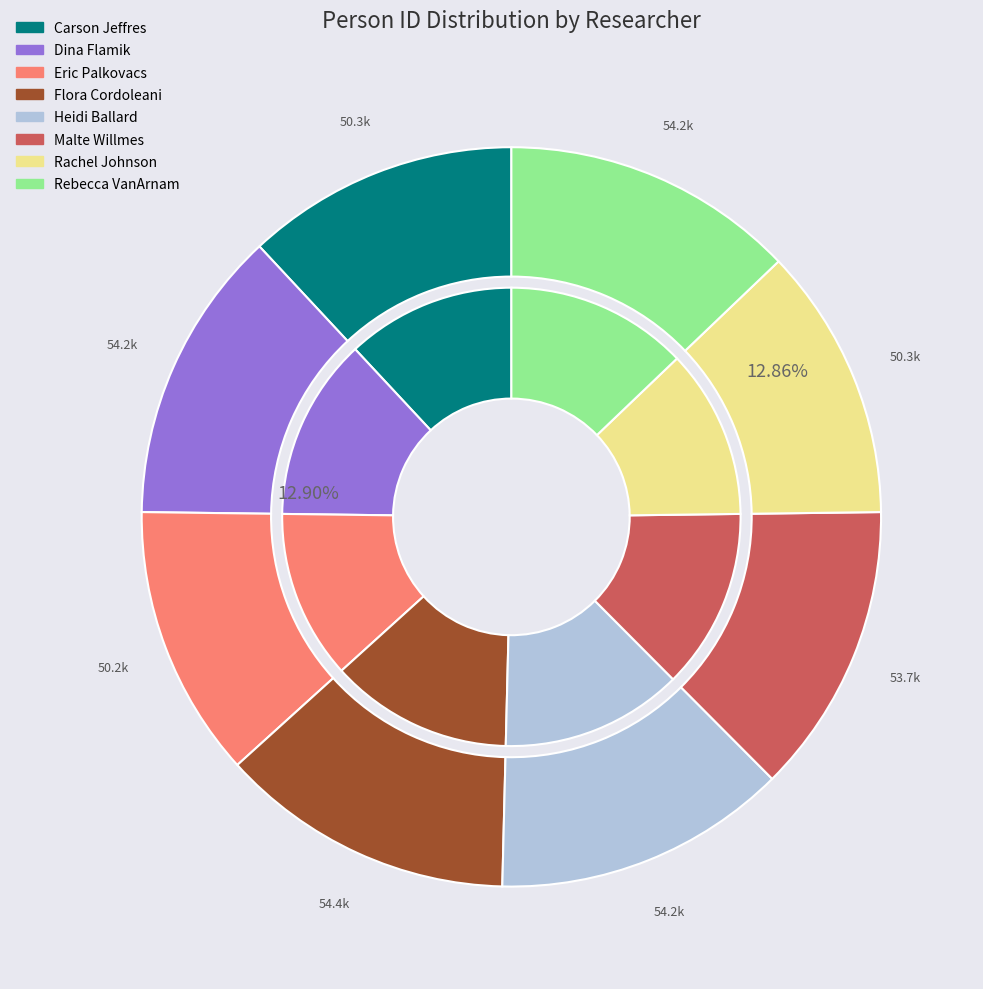

What is the smallest slice in the pie chart?

Eric Palkovacs